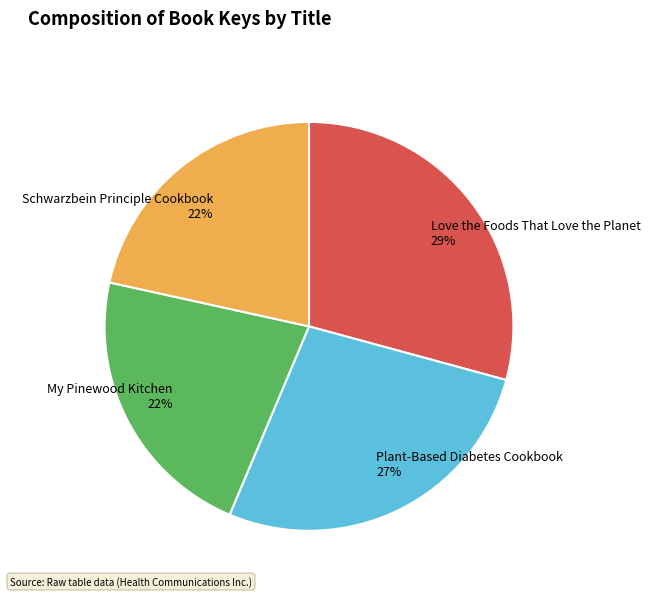

To the nearest percent, what is the combined percentage of Plant-Based Diabetes Cookbook and My Pinewood Kitchen?

49%